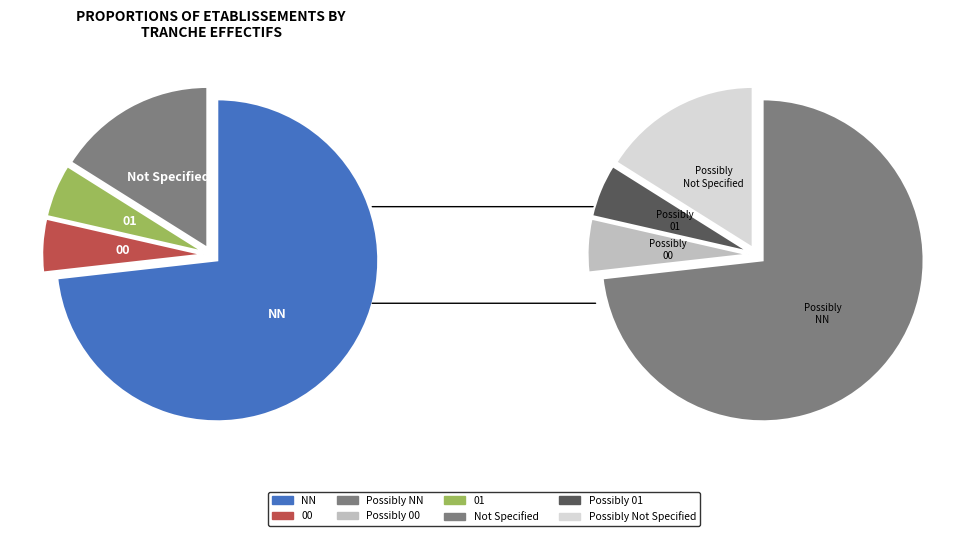

Is the sum of 01 and NN greater than half?

Yes